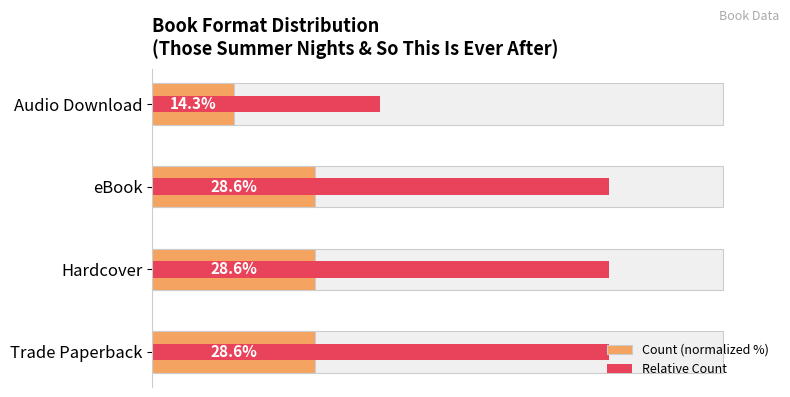

Reading left to right, what are all the values shown in this chart?

Count (normalized %): 28.6	28.6	28.6	14.3
Relative Count: 80.0	80.0	80.0	40.0